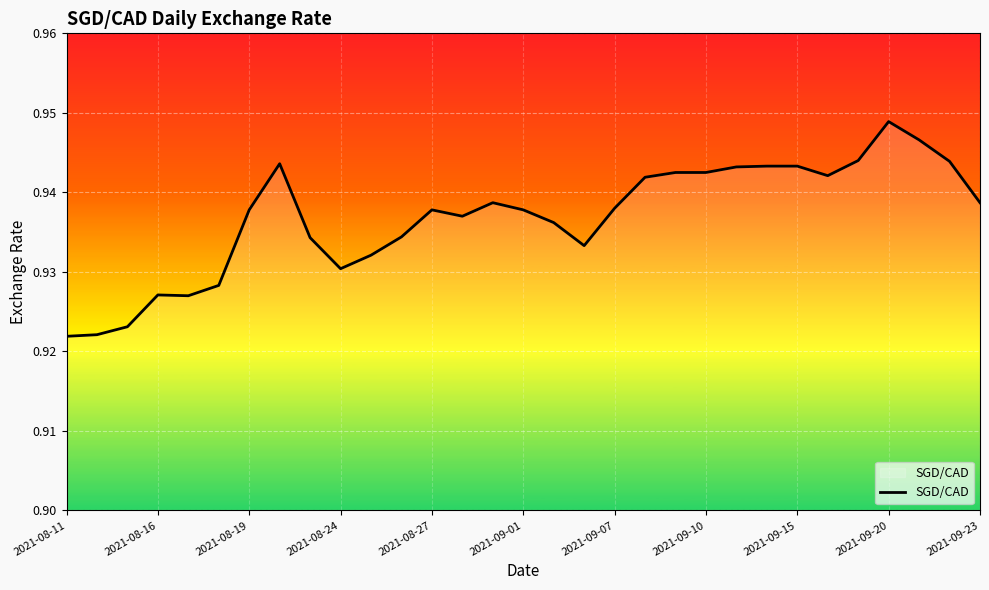

Between 2021-08-11 and 2021-09-01, which is larger?

2021-09-01